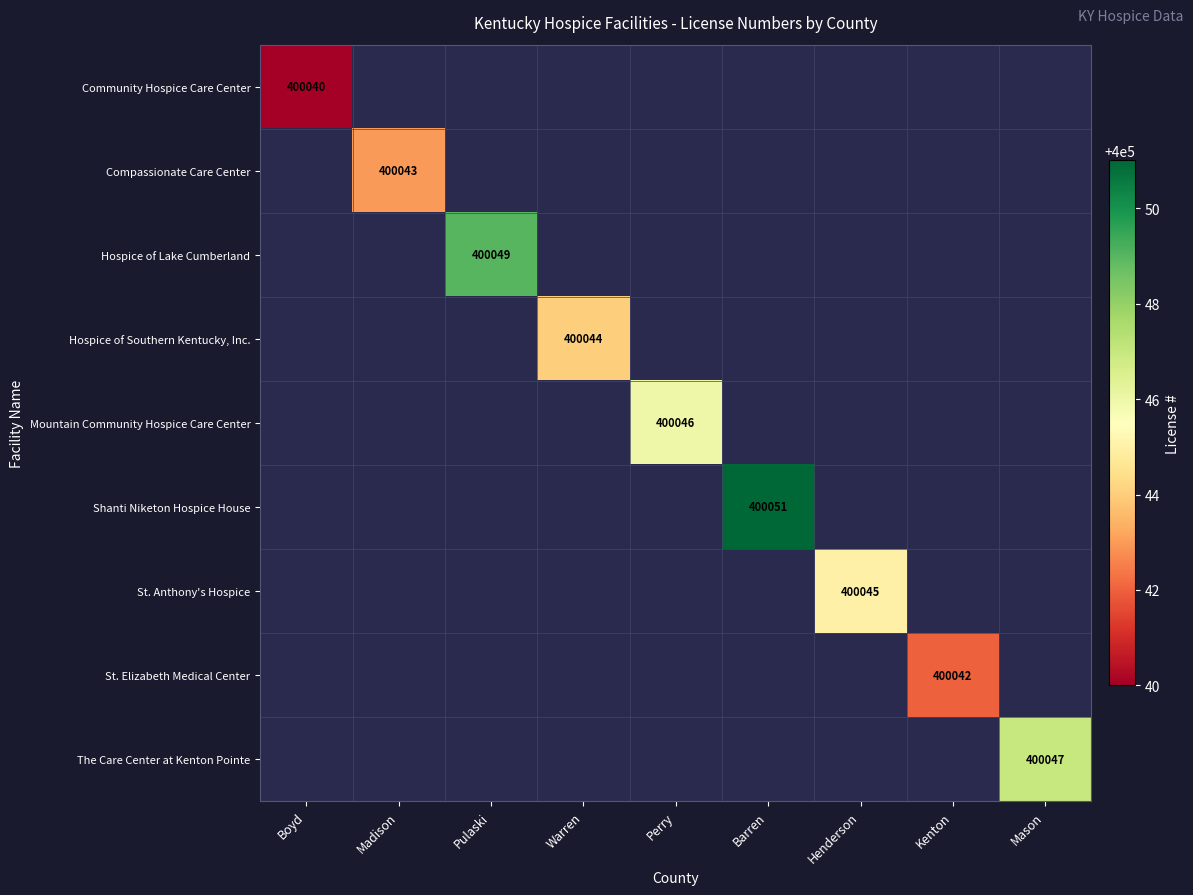

Which label corresponds to the smallest value in the chart?

Boyd